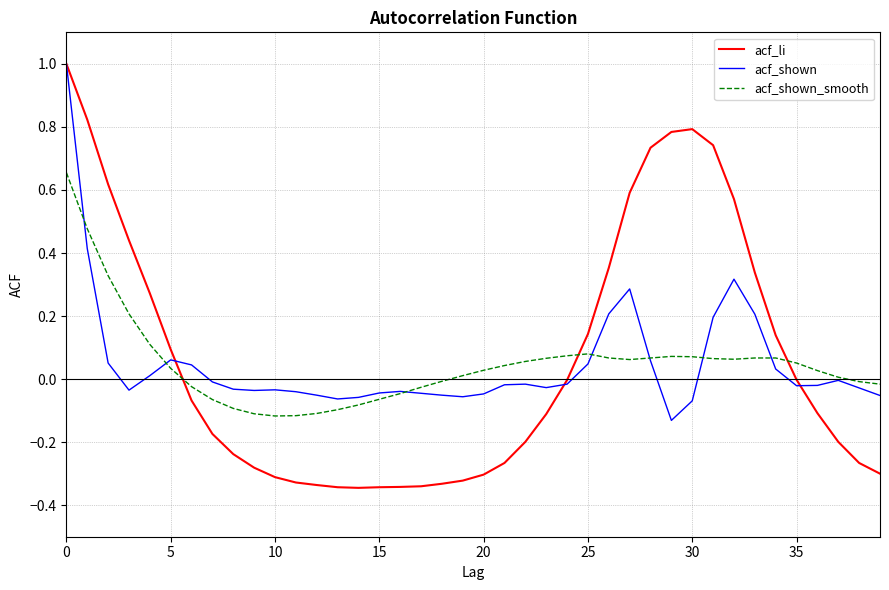

Which series has the widest spread of values?

acf_li